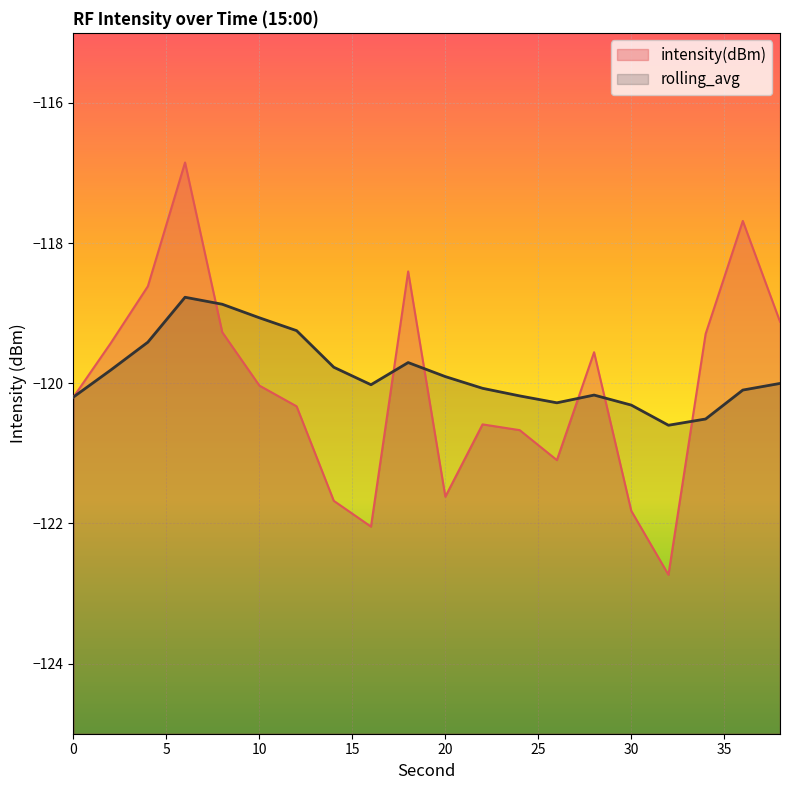

Which series ends up on top after the final intersection of intensity(dBm) and rolling_avg?

intensity(dBm)